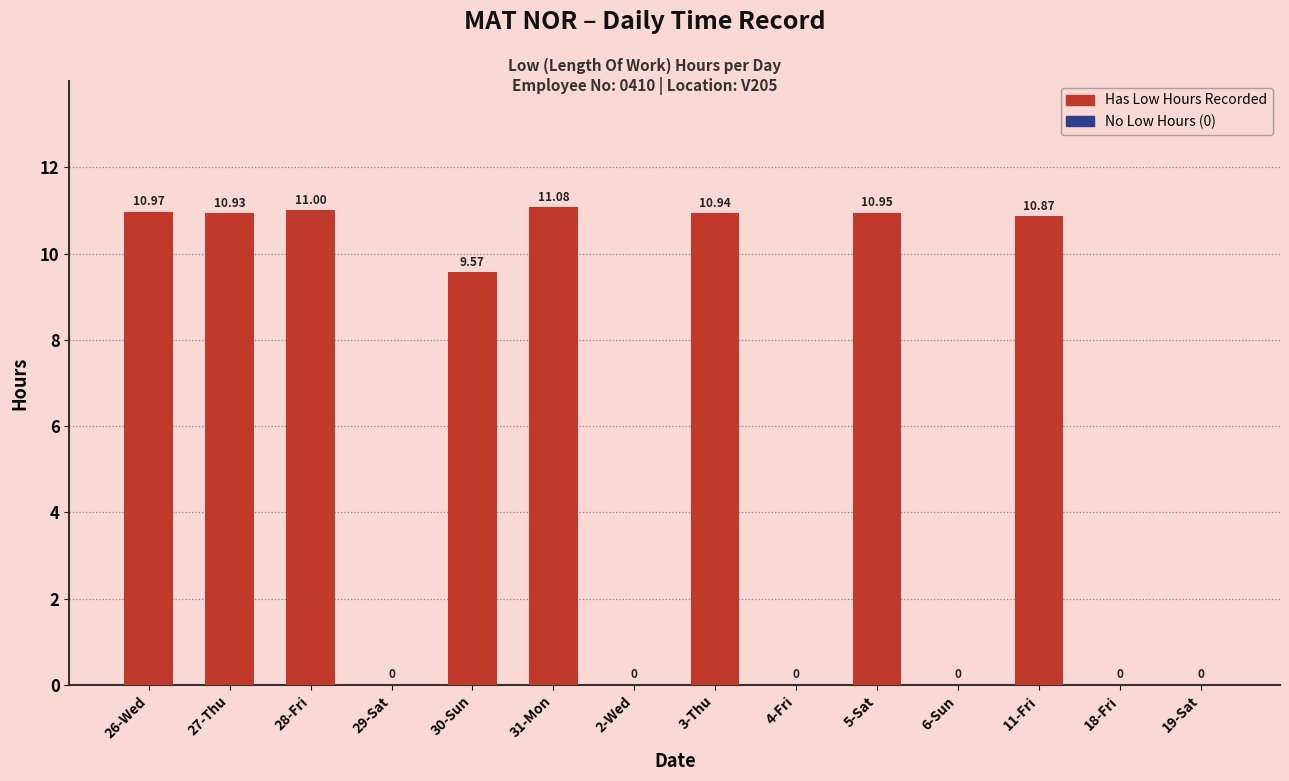

Which has a higher value, 2-Wed or 11-Fri?

11-Fri